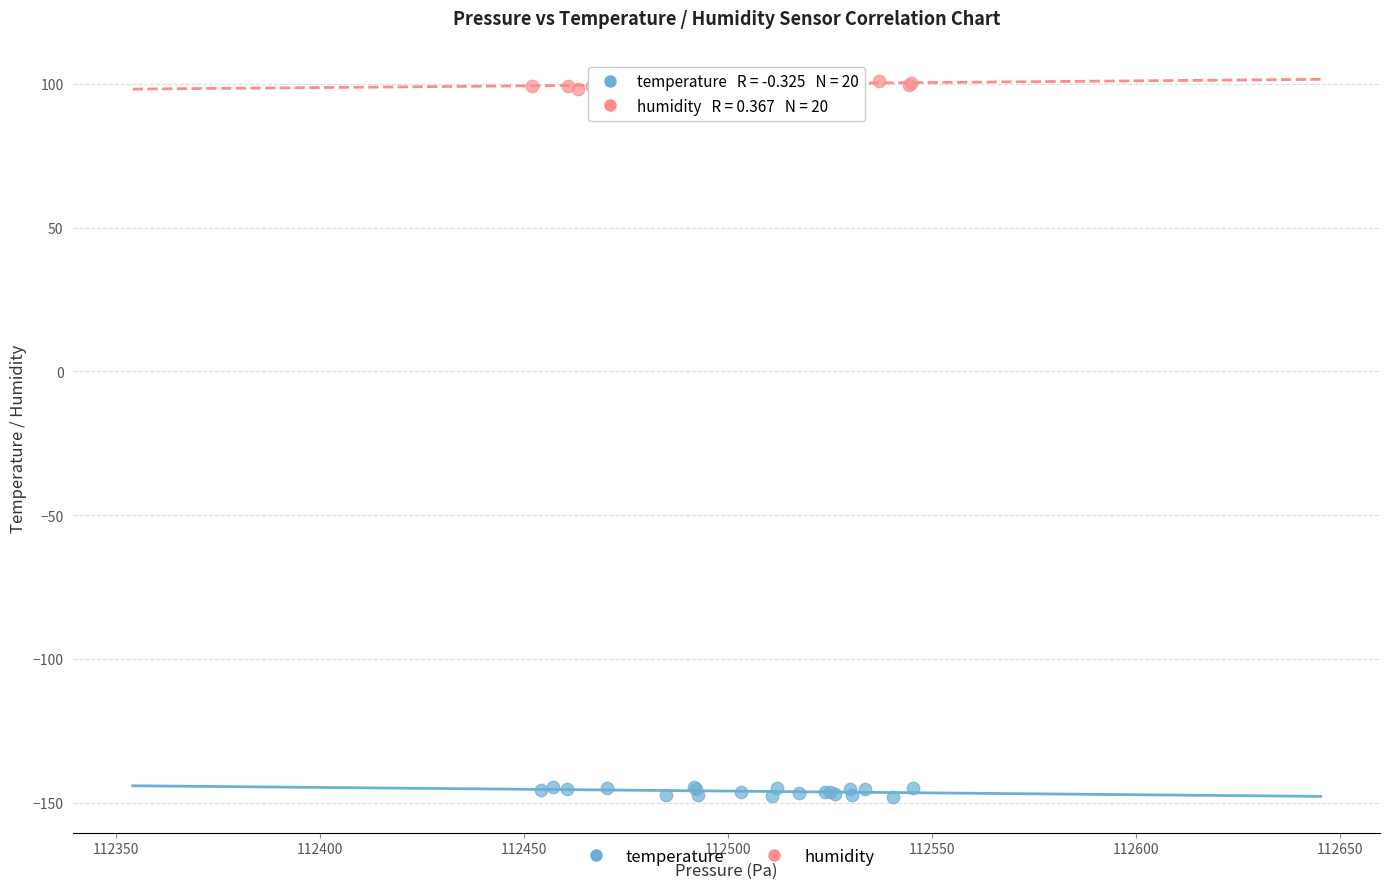

Which series reaches the minimum Y coordinate?

temperature